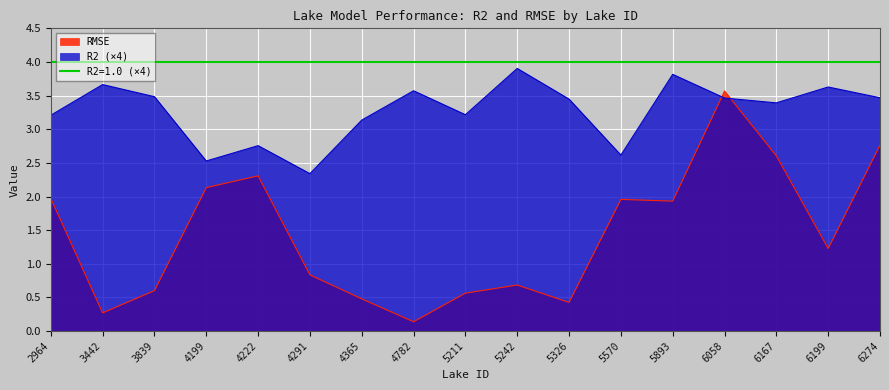

In RMSE, how many points are higher than both neighbors (excluding endpoints)?

4